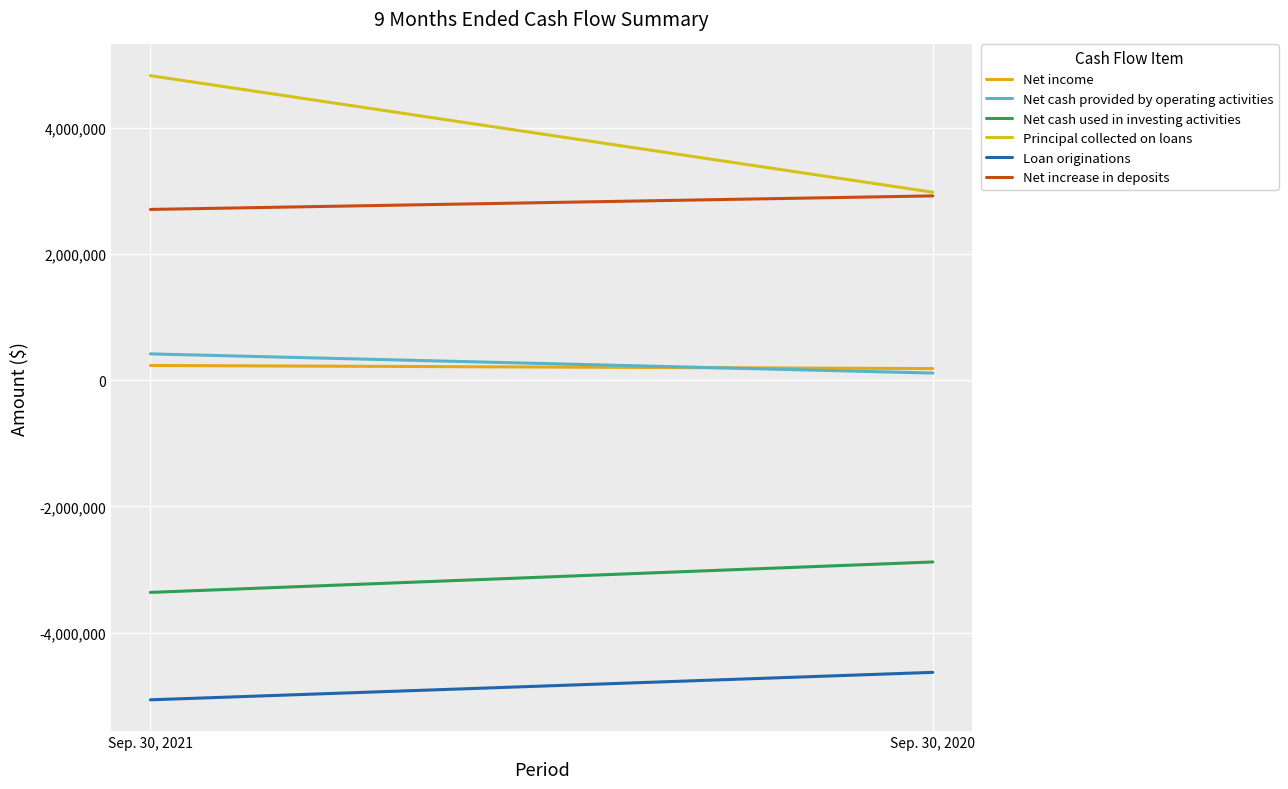

Which series has the widest spread of values?

Principal collected on loans